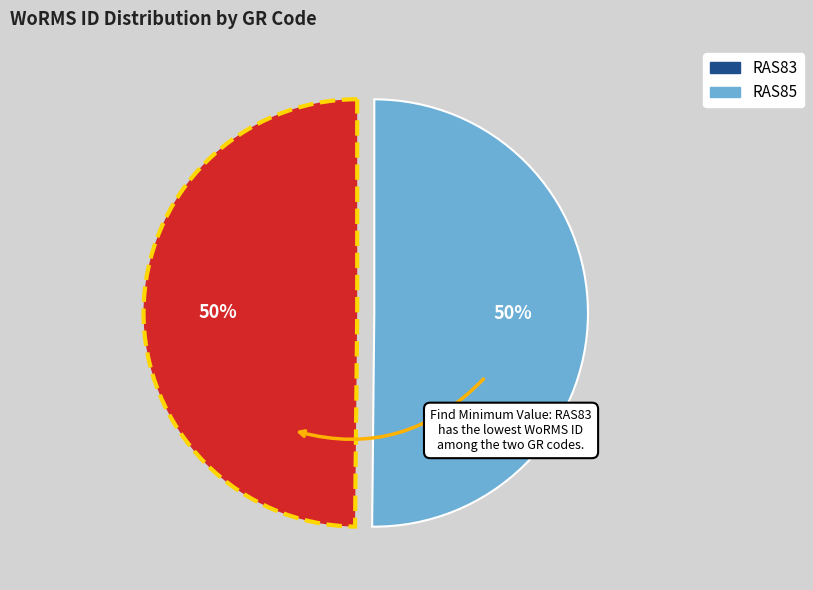

What is the ratio of the value at RAS85 to the value at RAS83?

1.0